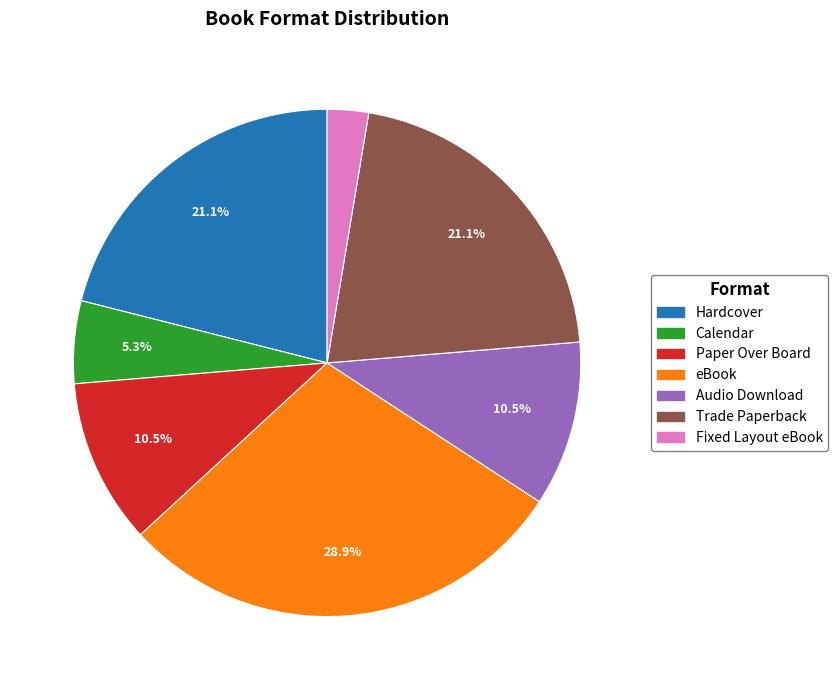

What percentage do Trade Paperback and Paper Over Board together represent?

31.6%